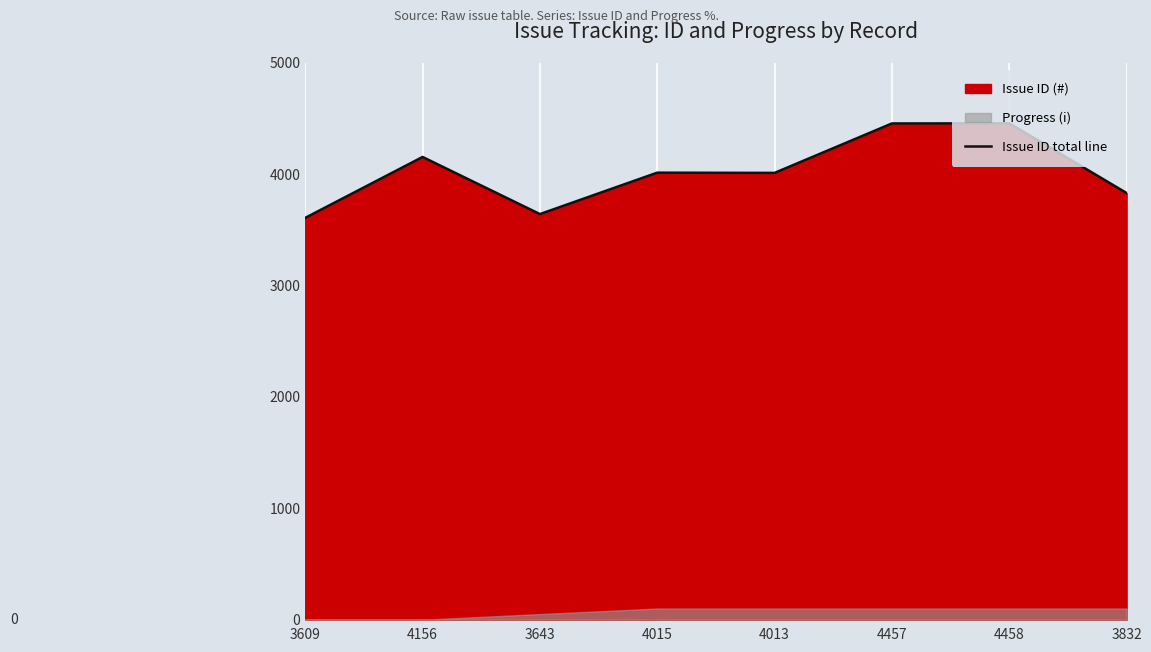

Is it true that the value at 3832 is 3832?

True